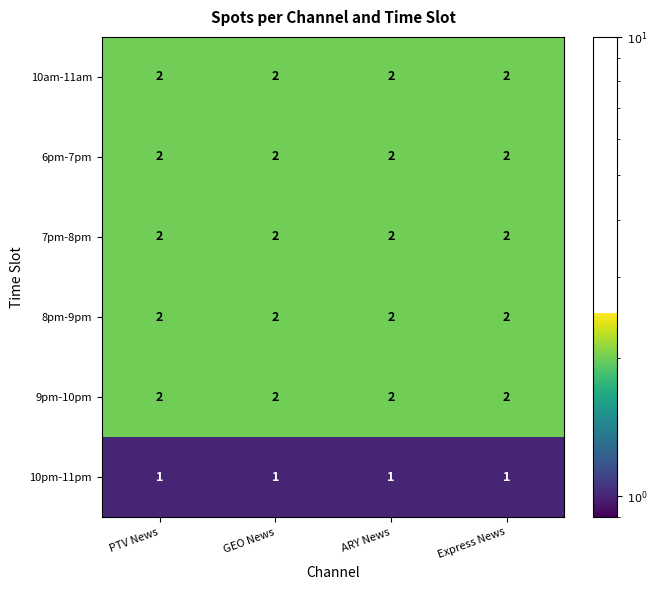

What is the sum of the 6pm-7pm values at Express News and ARY News?

4